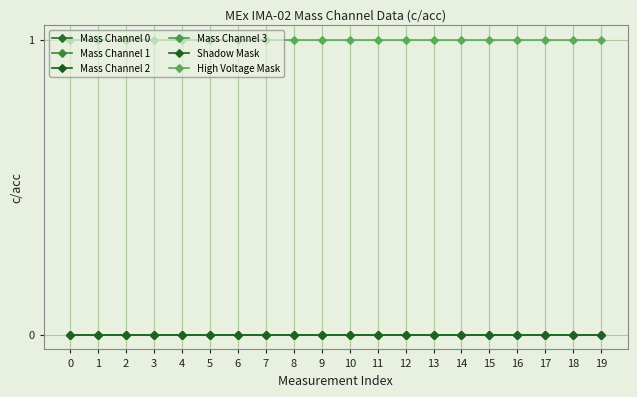

Does the chart have visible grid lines?

Yes